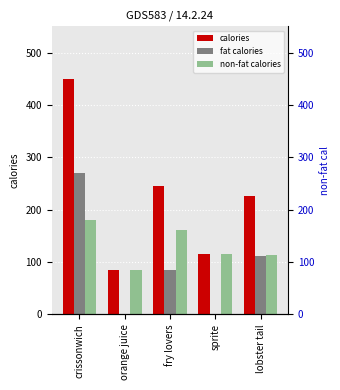

What is the maximum value shown in the chart?

450